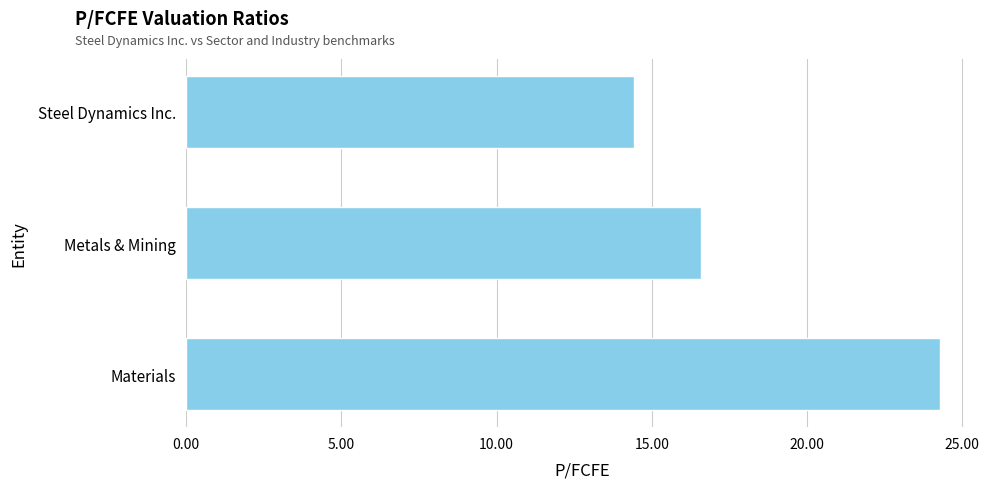

What is the difference between the maximum and minimum values?

9.9